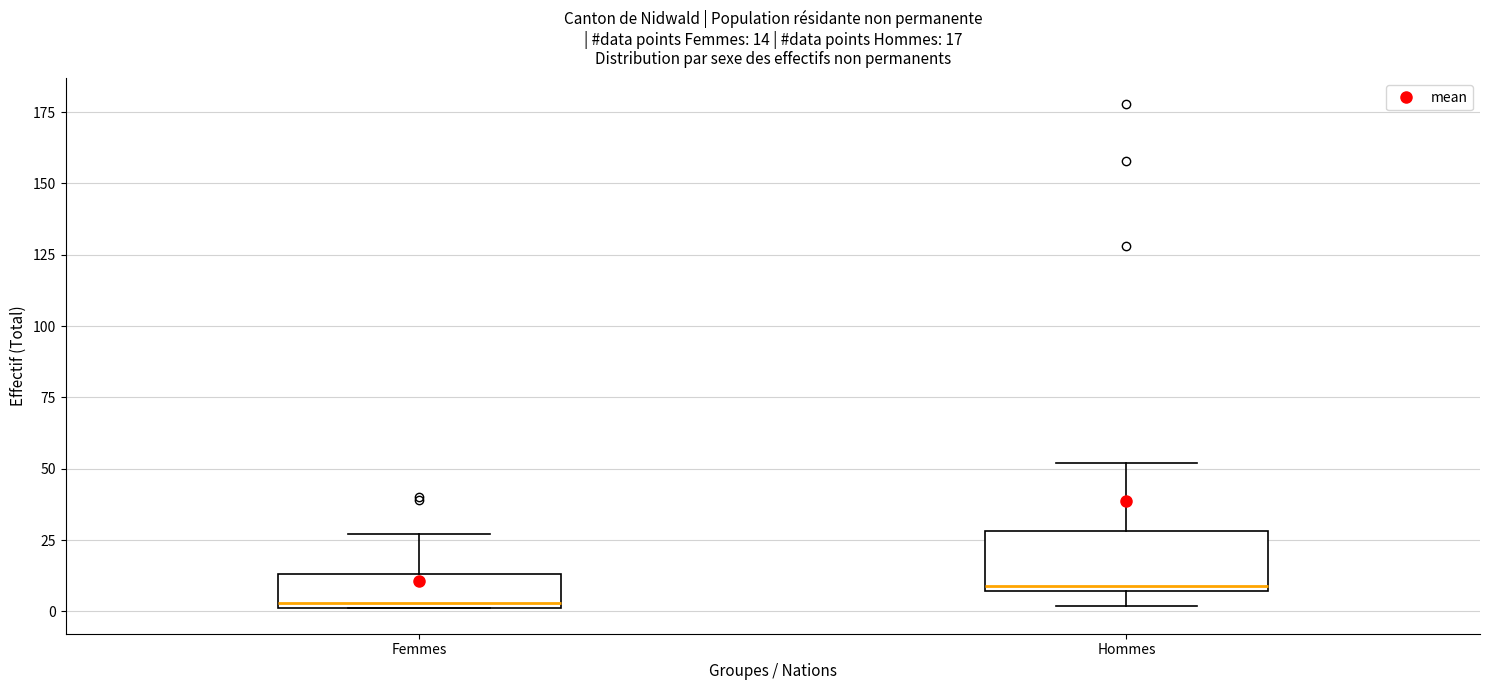

Which box is the tallest, from its lower edge to its upper edge?

Hommes